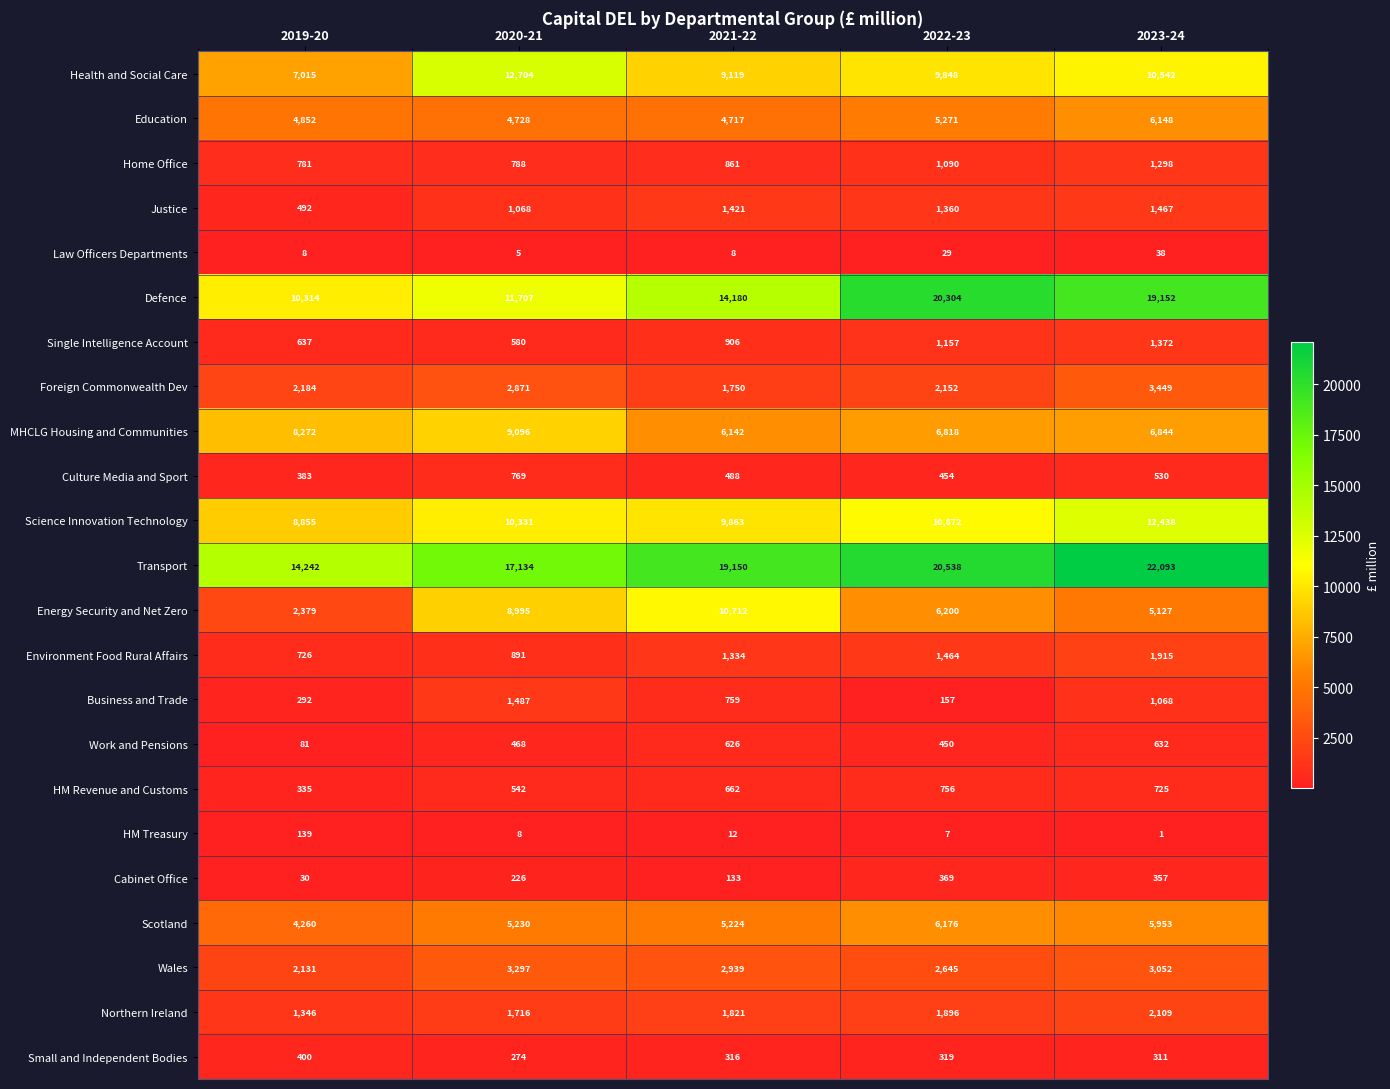

Which series has the largest total across all categories?

Transport